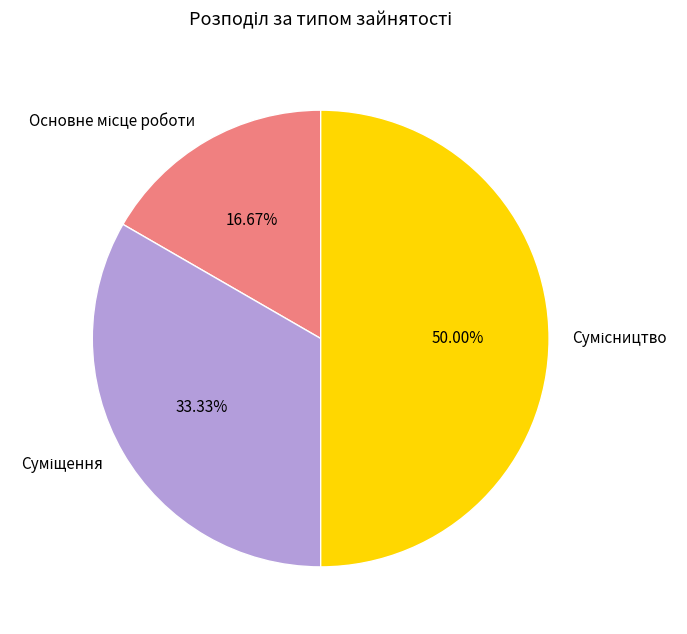

Is it true that Сумісництво is 50% of the pie?

True